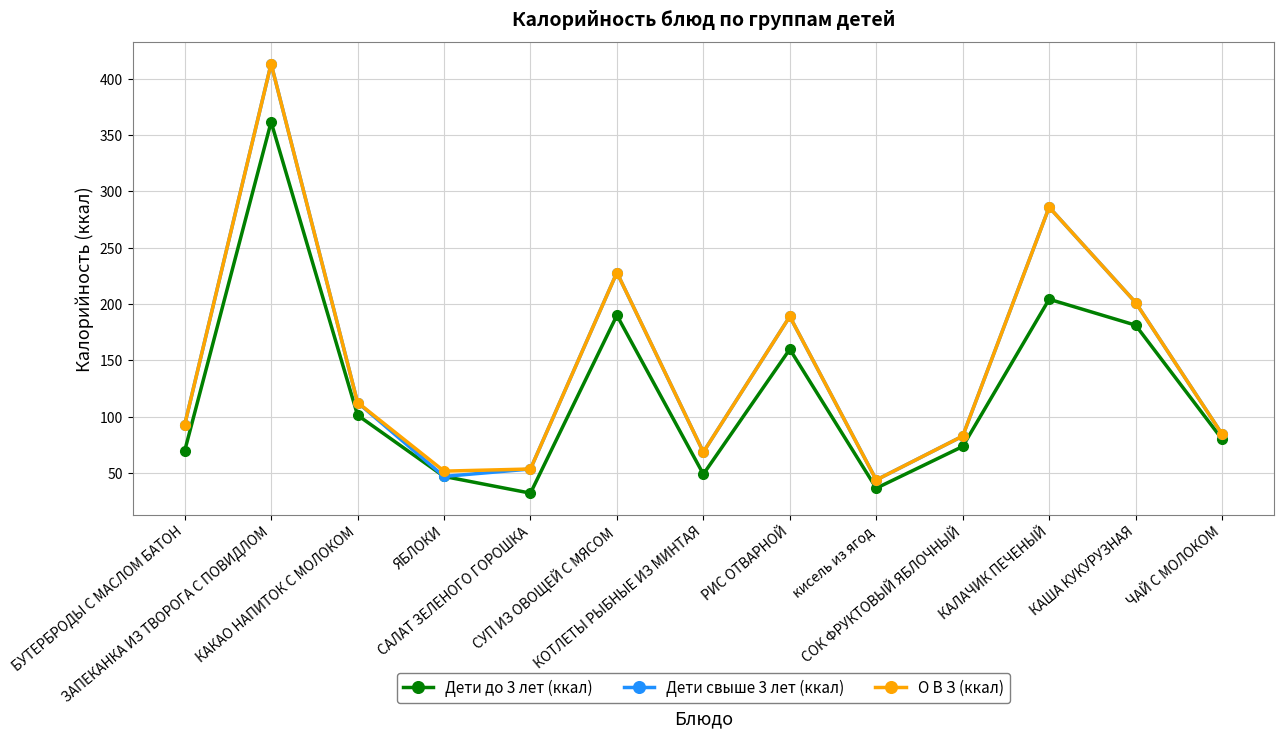

At how many categories does at least one series exceed 196?

4